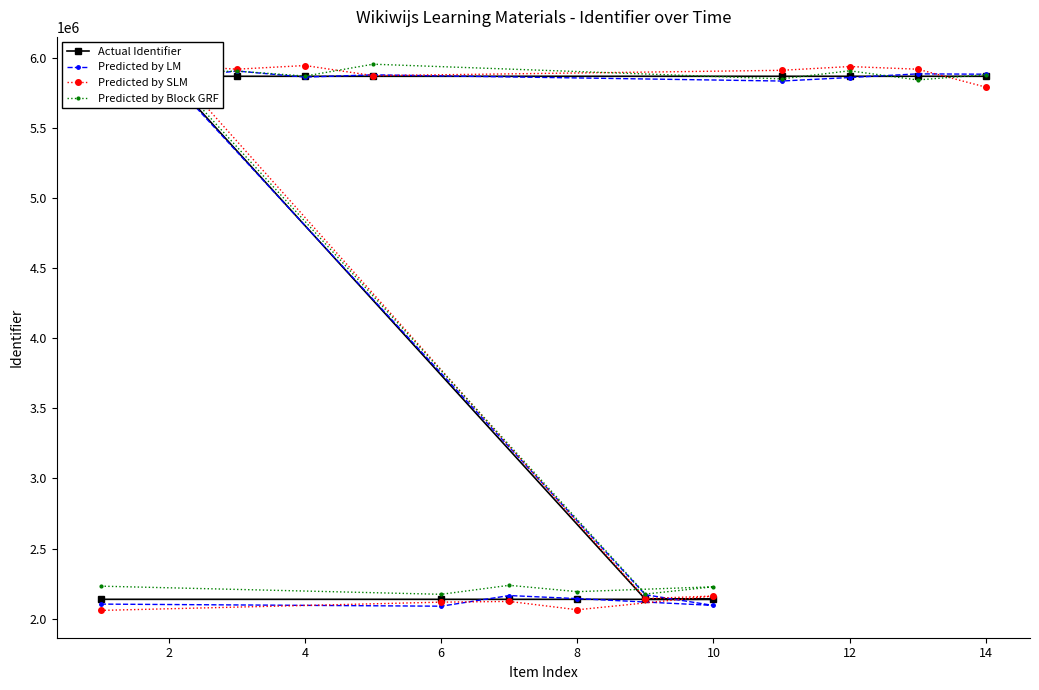

Reading left to right, transcribe all the data shown in this chart.

Actual Identifier: 2137578	2137582	2137584	2137585	2137586	2137587	5870505	5870507	5870508	5870510	5870515	5870516	5870519	5870520
Predicted by LM: 2103373	2088442	2164404	2142471	2093851	2169973	5857699	5908005	5864639	5880773	5836538	5861606	5887740	5885340
Predicted by SLM: 2058347	2117317	2122509	2062896	2160941	2142892	5950270	5921115	5947238	5874988	5913052	5940019	5921042	5793267
Predicted by Block GRF: 2231433	2173307	2237565	2192239	2226932	2175022	5897391	5907310	5872059	5956726	5851909	5909608	5844409	5882126